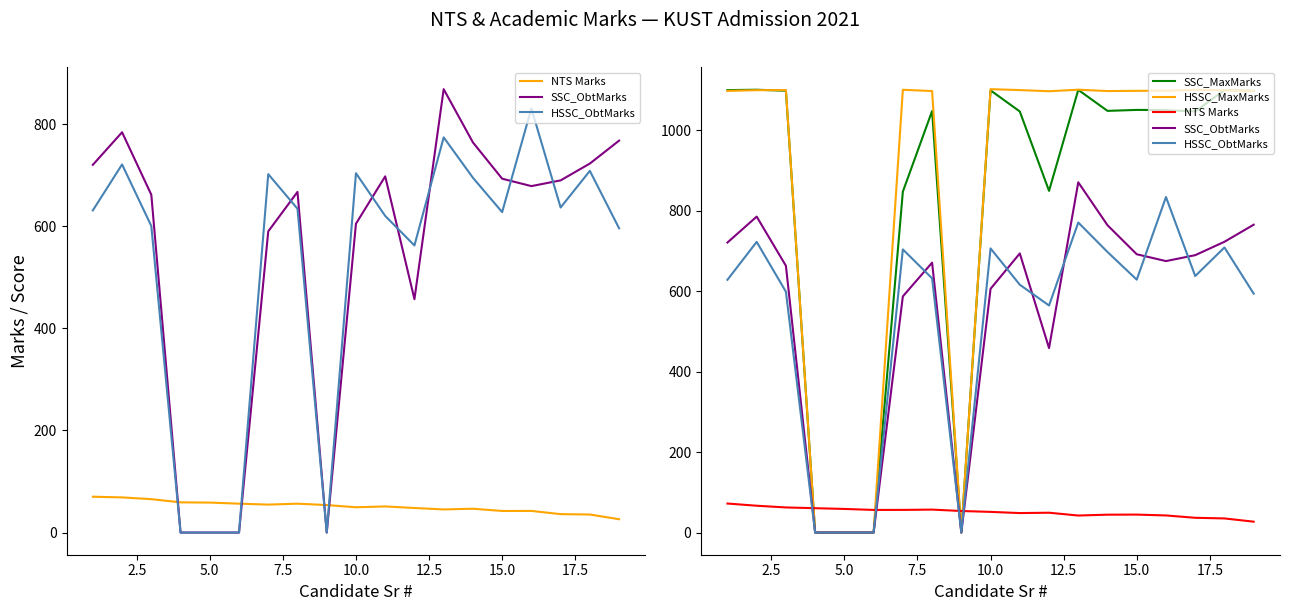

Which series has the largest total across all categories?

HSSC_MaxMarks